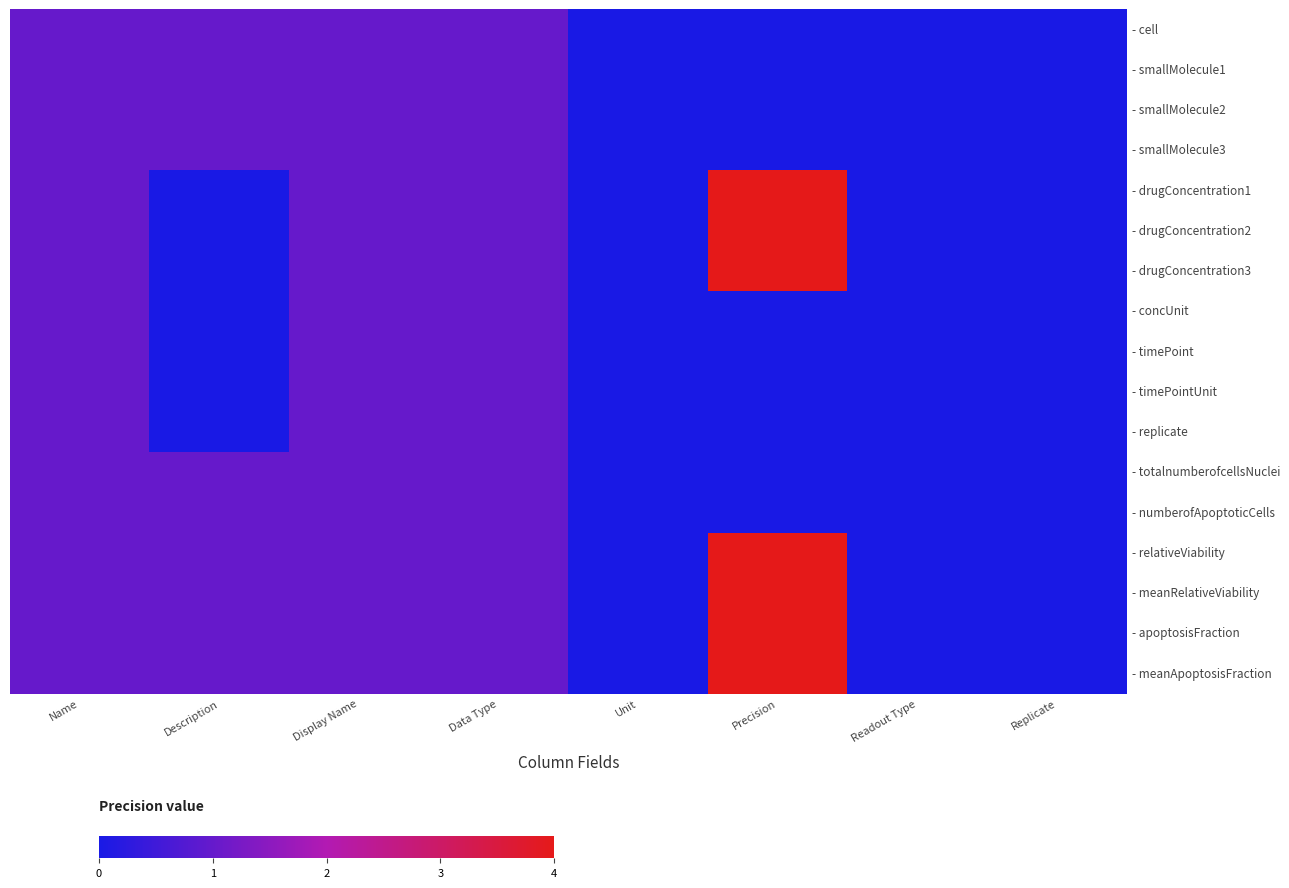

Which category has the lowest value across all series?

Unit